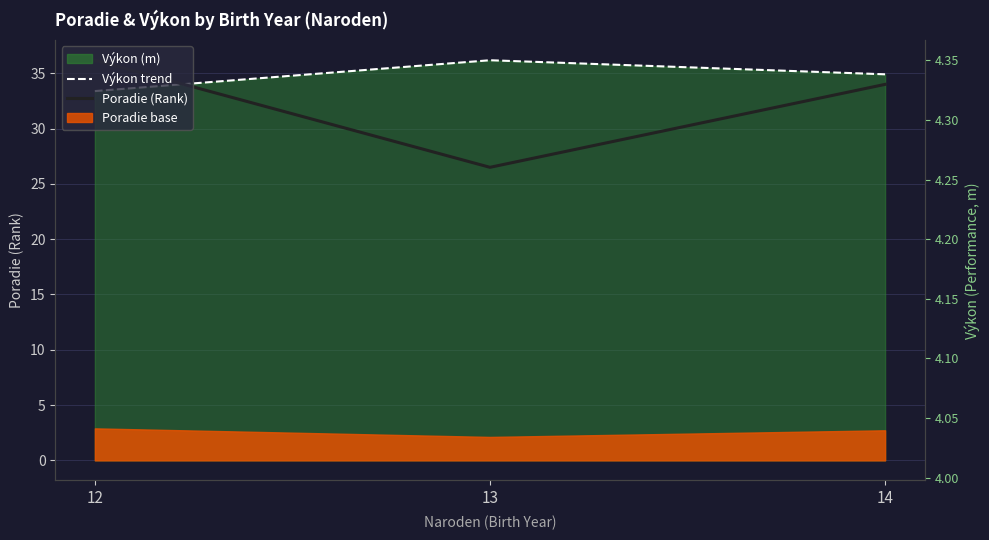

At which category does the chart reach its peak across all series?

12